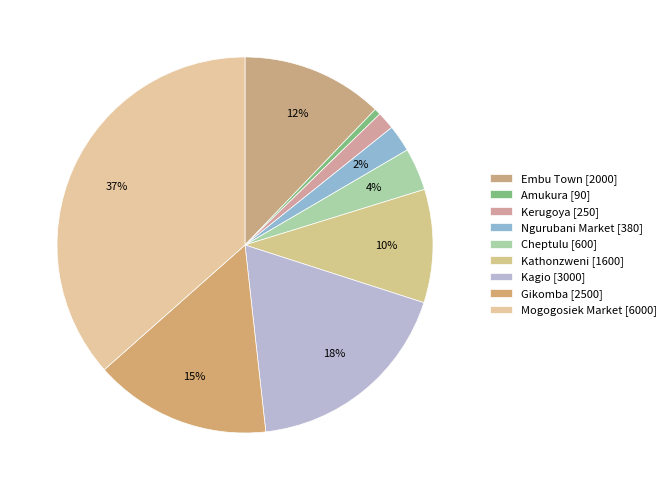

How many slices are in this pie chart?

9